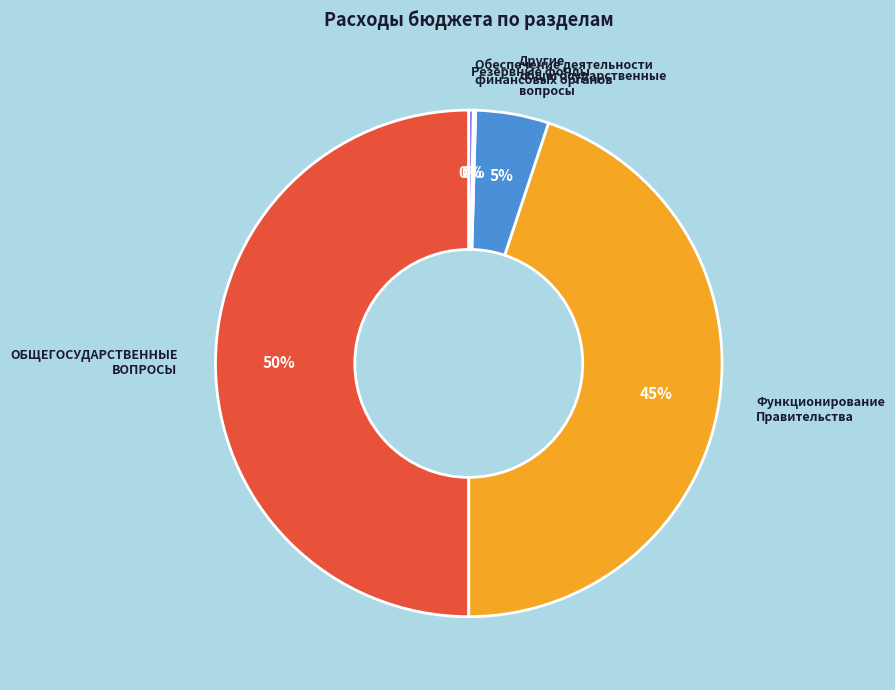

To the nearest percent, what is the difference between the largest and smallest slice percentages?

50%